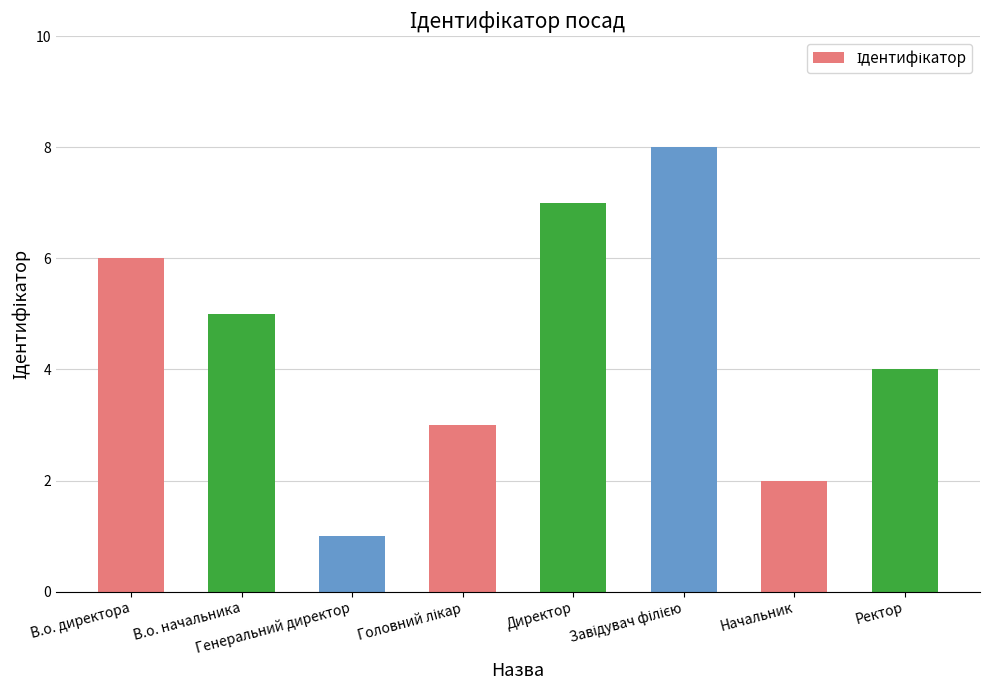

Reading right to left, extract all data points from this chart.

4	2	8	7	3	1	5	6